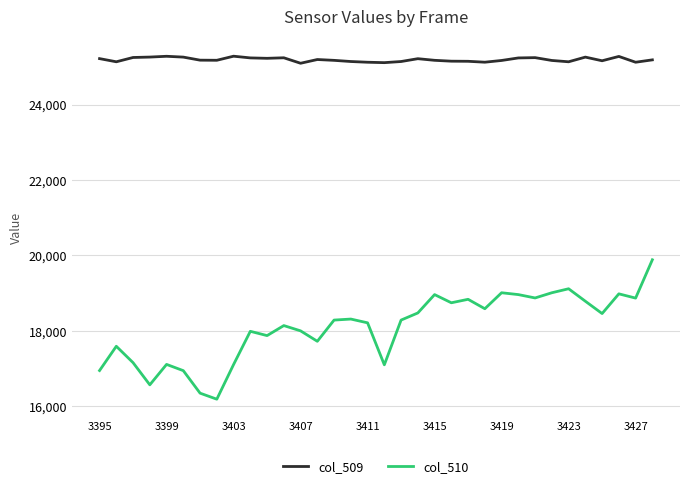

List the series in order of their overall mean, highest first.

col_509, col_510